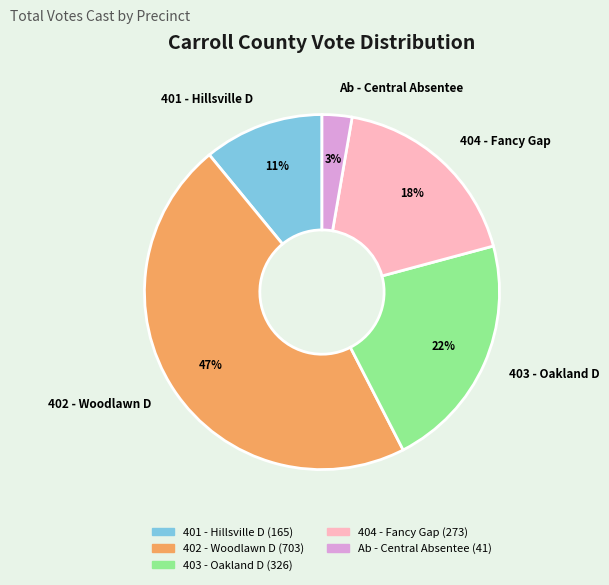

To the nearest percent, what is the difference between the 404 - Fancy Gap and Ab - Central Absentee slice percentages?

15%